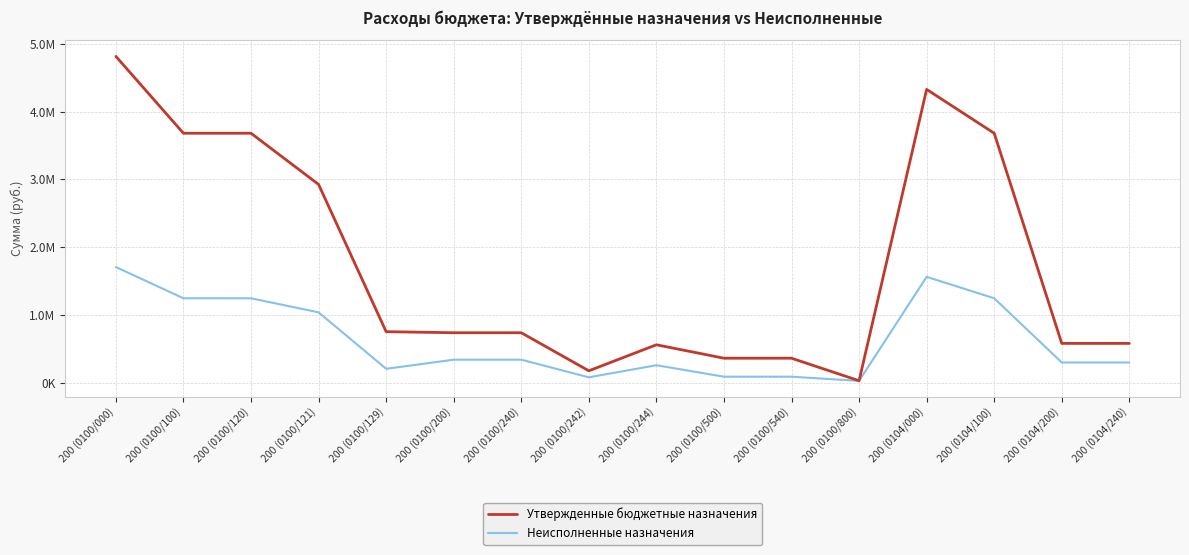

What position from the right is 200 (0104/100)?

3